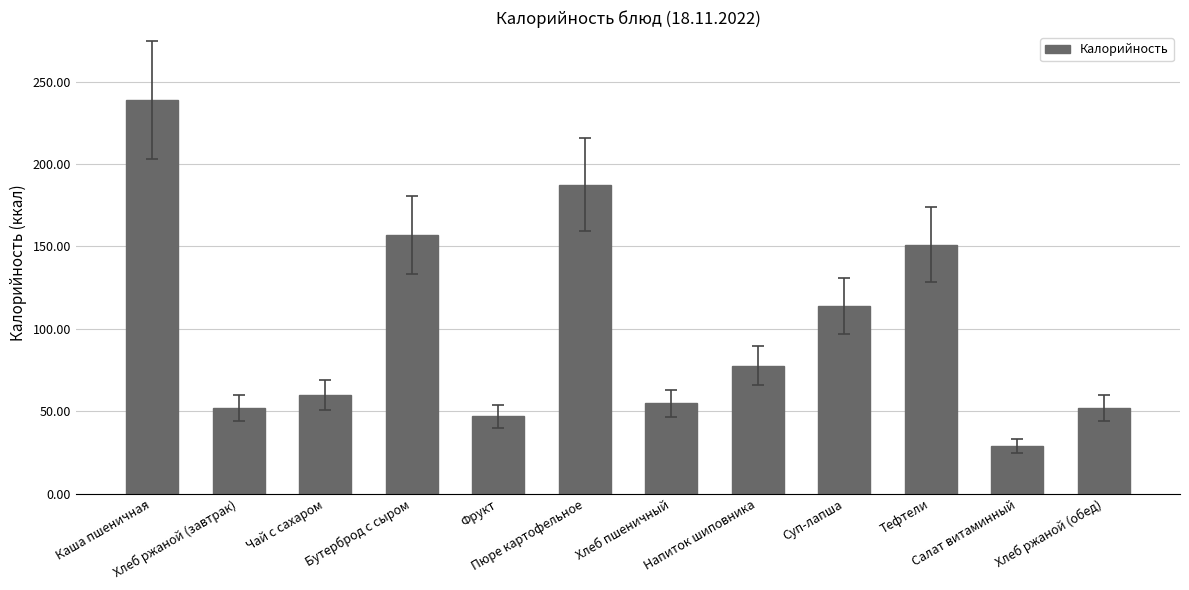

How many bars are there in total?

12